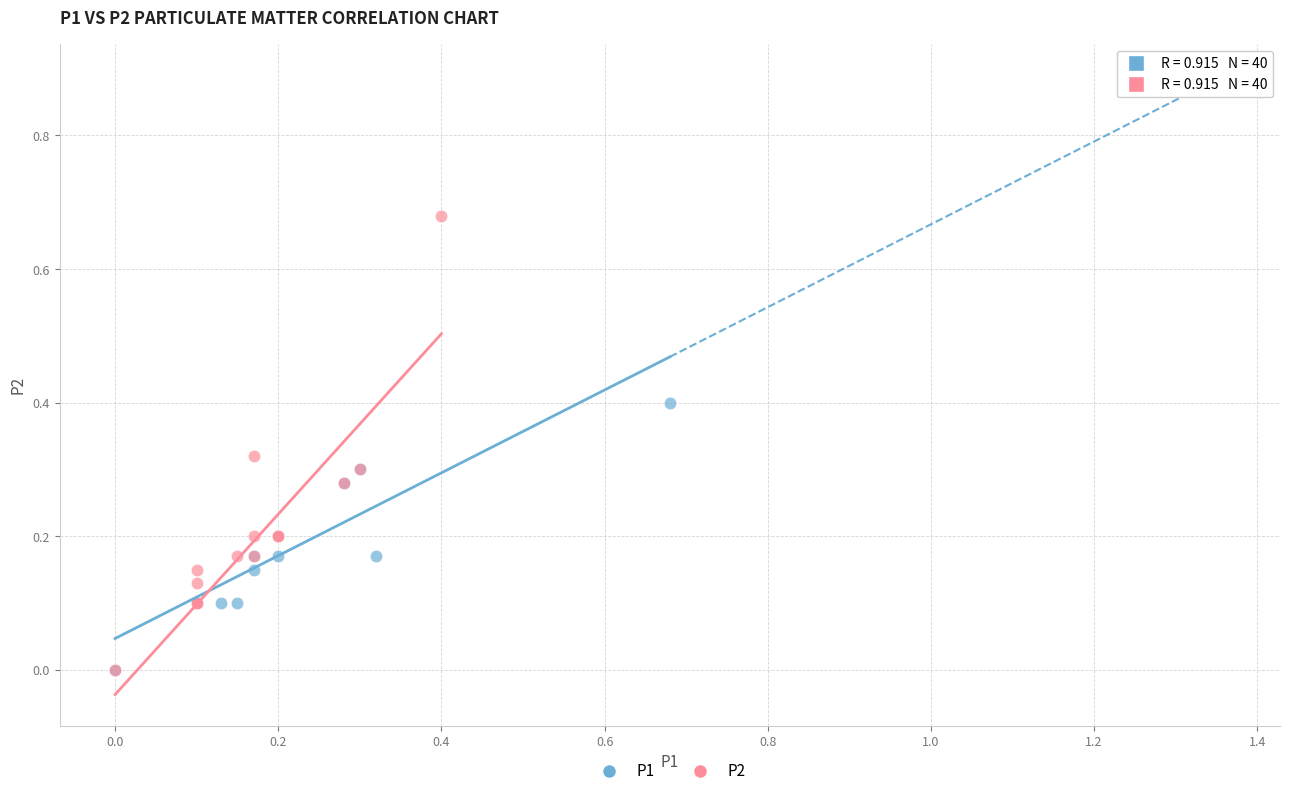

Which series has the widest spread of Y values?

P2